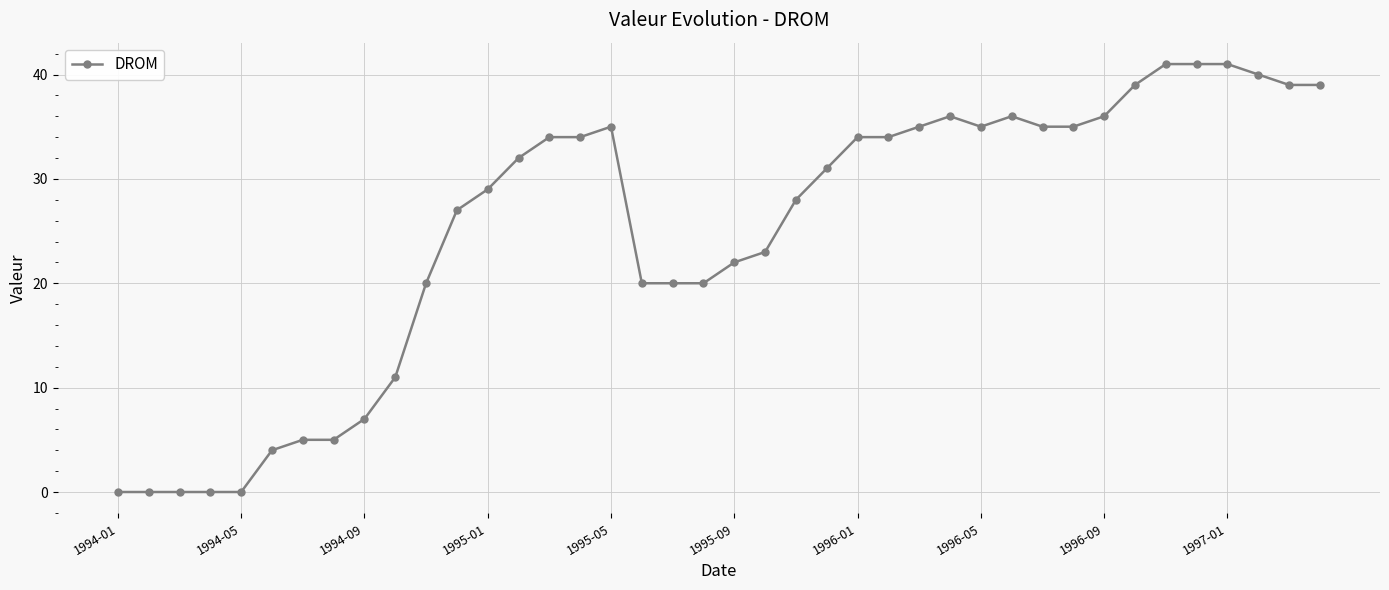

What is the sum of all values?

1003